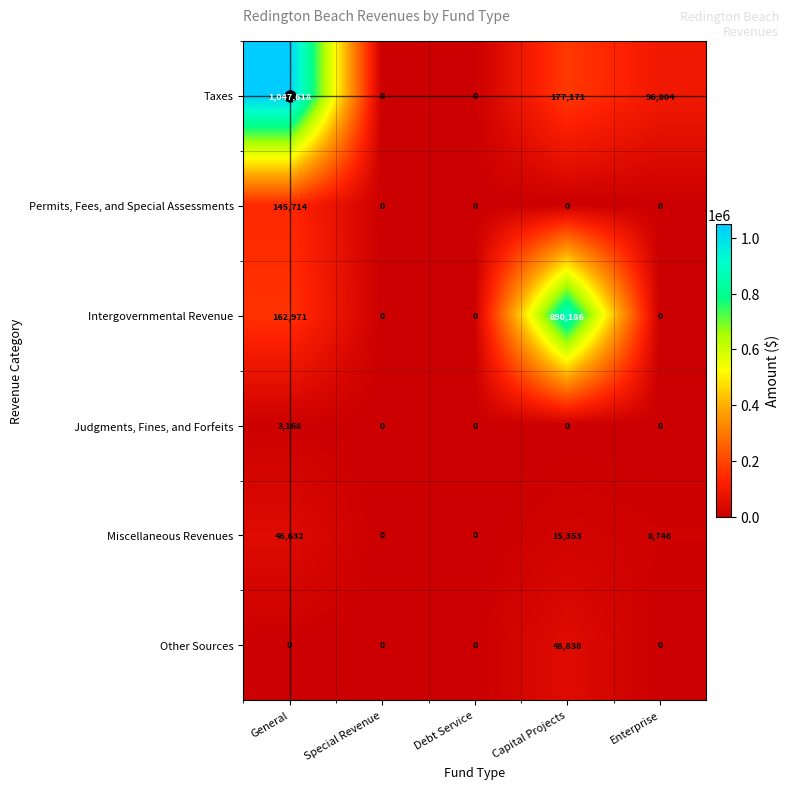

What is the difference between the highest and lowest values at General?

1047618